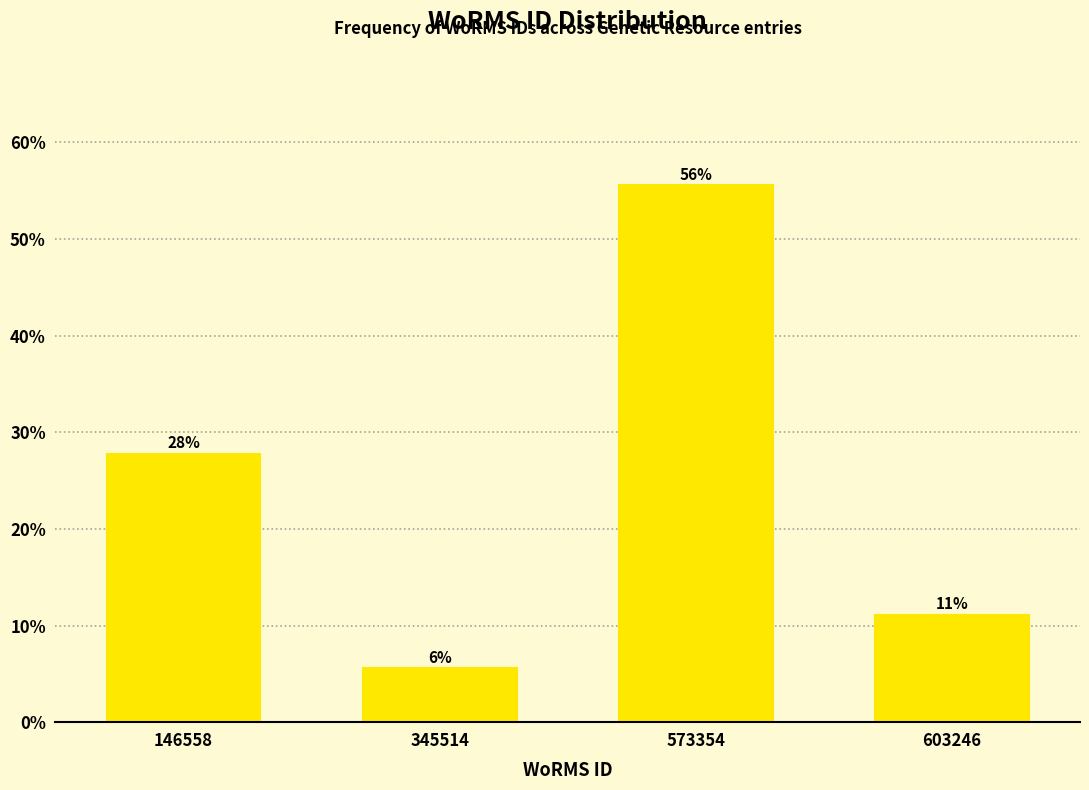

Are the bars horizontal?

No